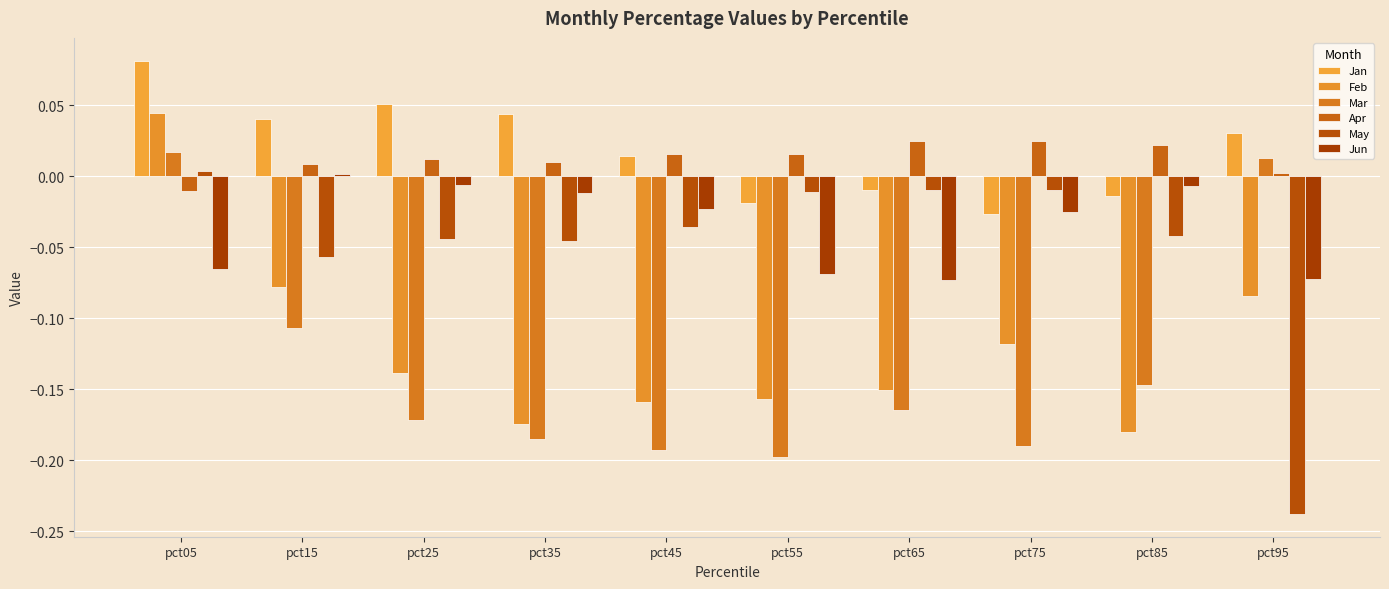

List the labels in order of Jan value, largest first.

pct05, pct25, pct35, pct15, pct95, pct45, pct65, pct85, pct55, pct75